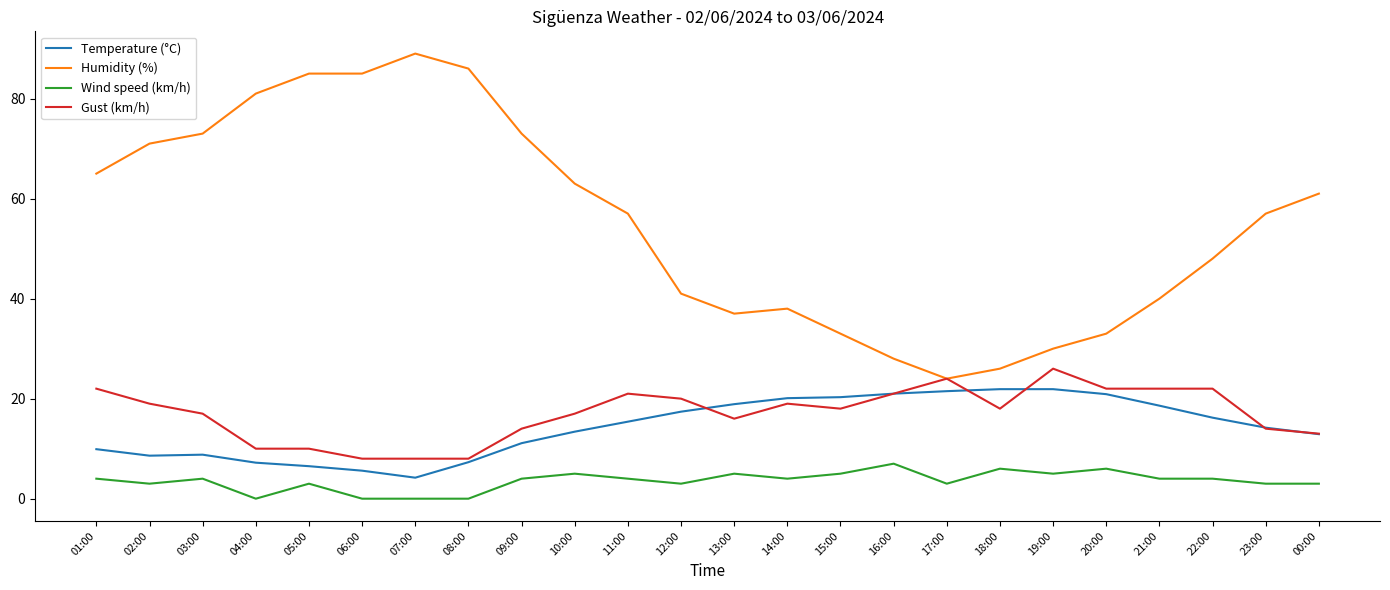

What are all the series names shown in the legend?

Temperature (°C), Humidity (%), Wind speed (km/h), Gust (km/h)